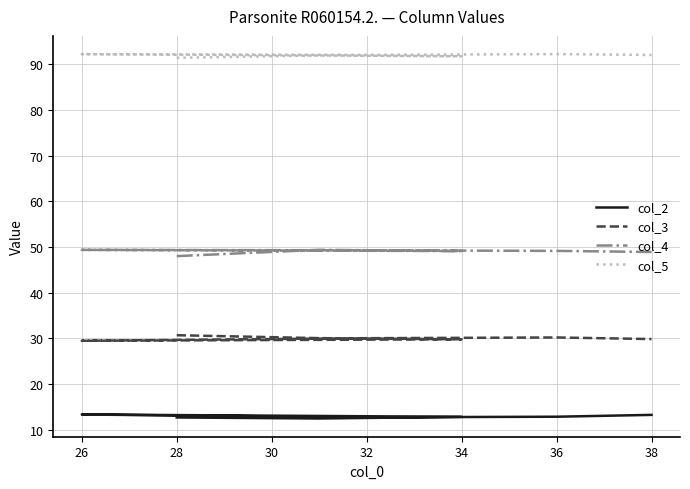

At how many categories does at least one series exceed 63?

7